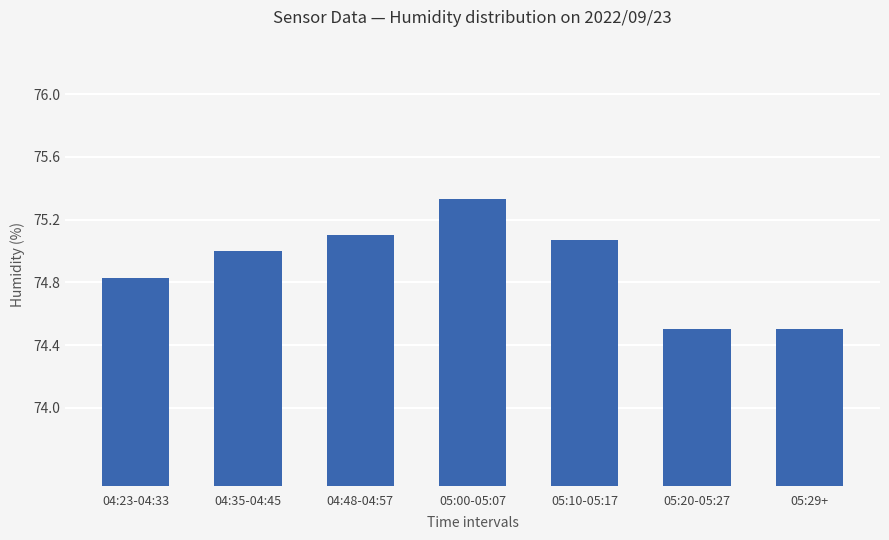

What is the value of the 2nd bar from the left?

75.0